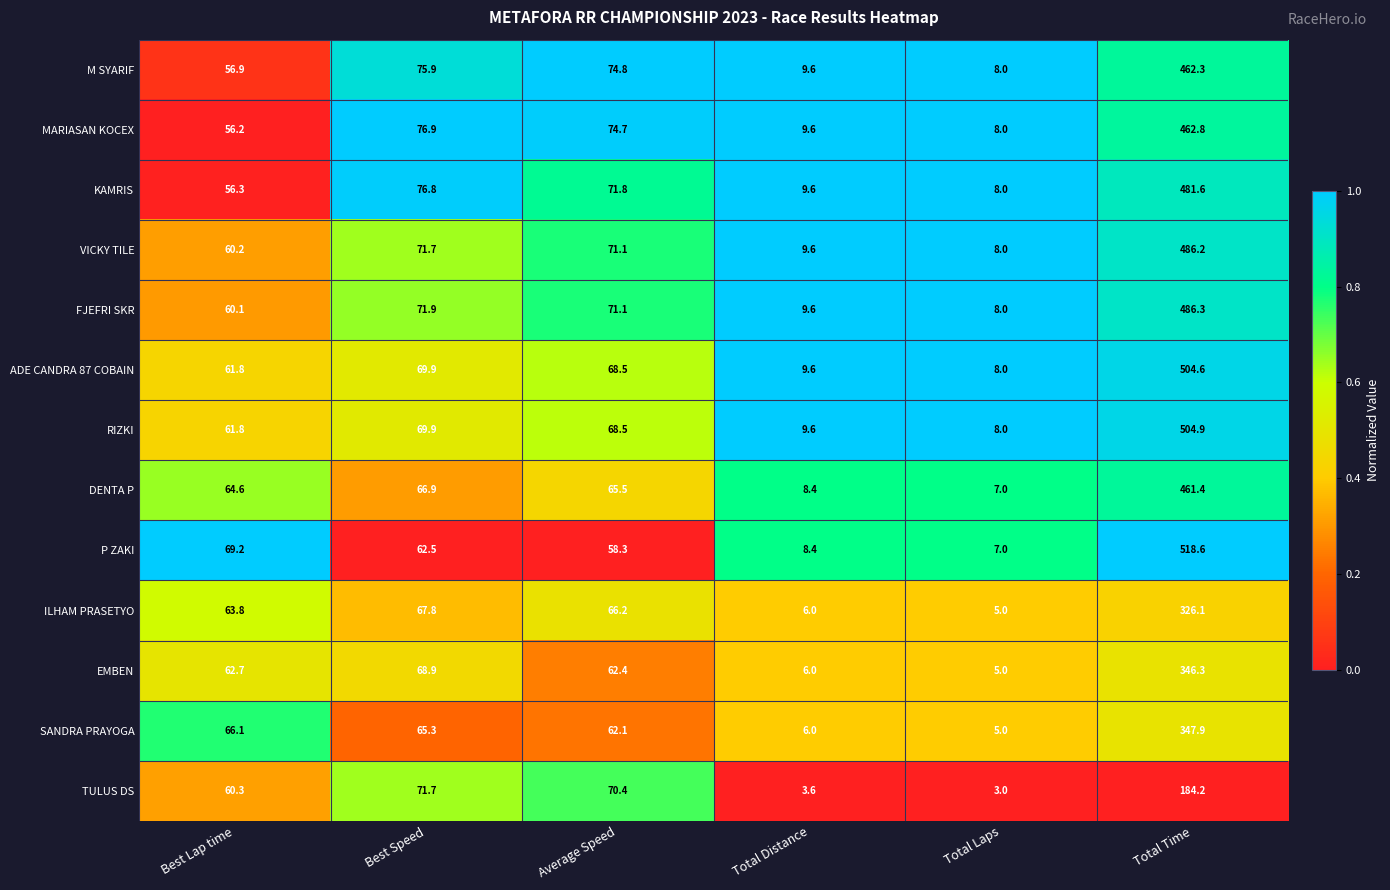

At which category is the sum across all series the highest?

Total Time